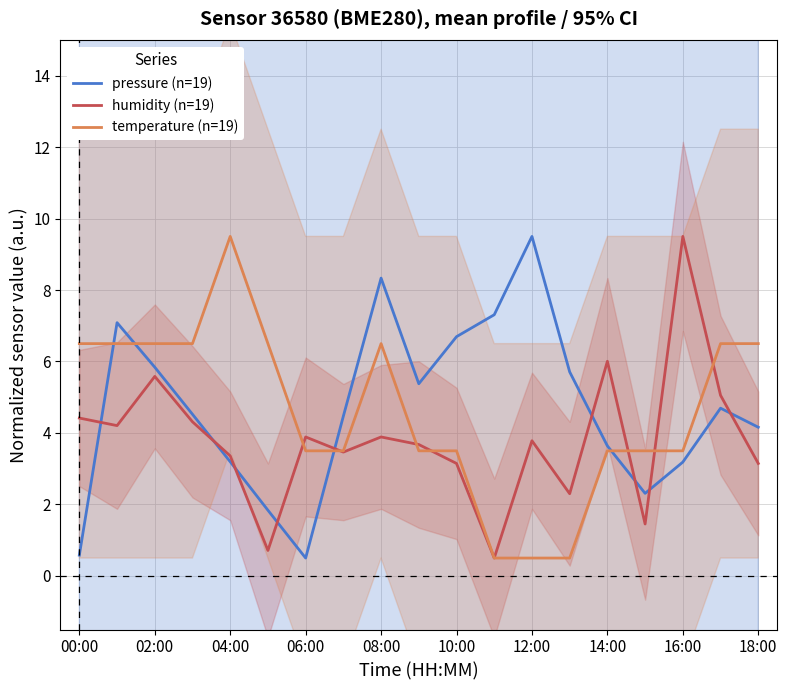

What is the minimum value for temperature (n=19)?

0.5